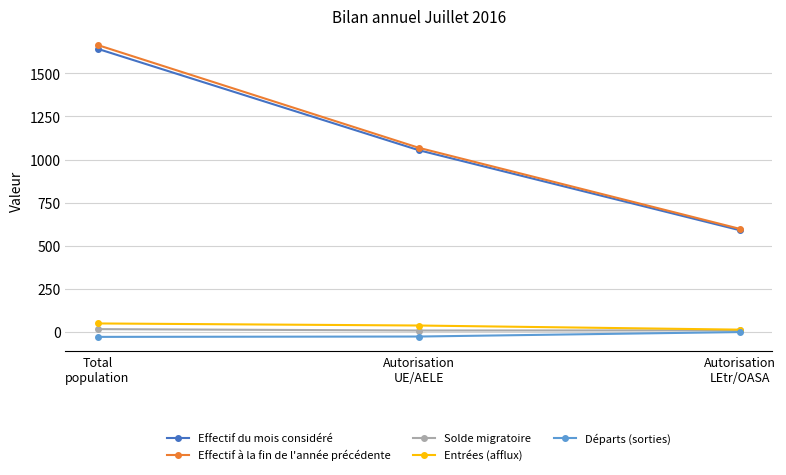

Which series has the widest spread of values?

Effectif à la fin de l'année précédente